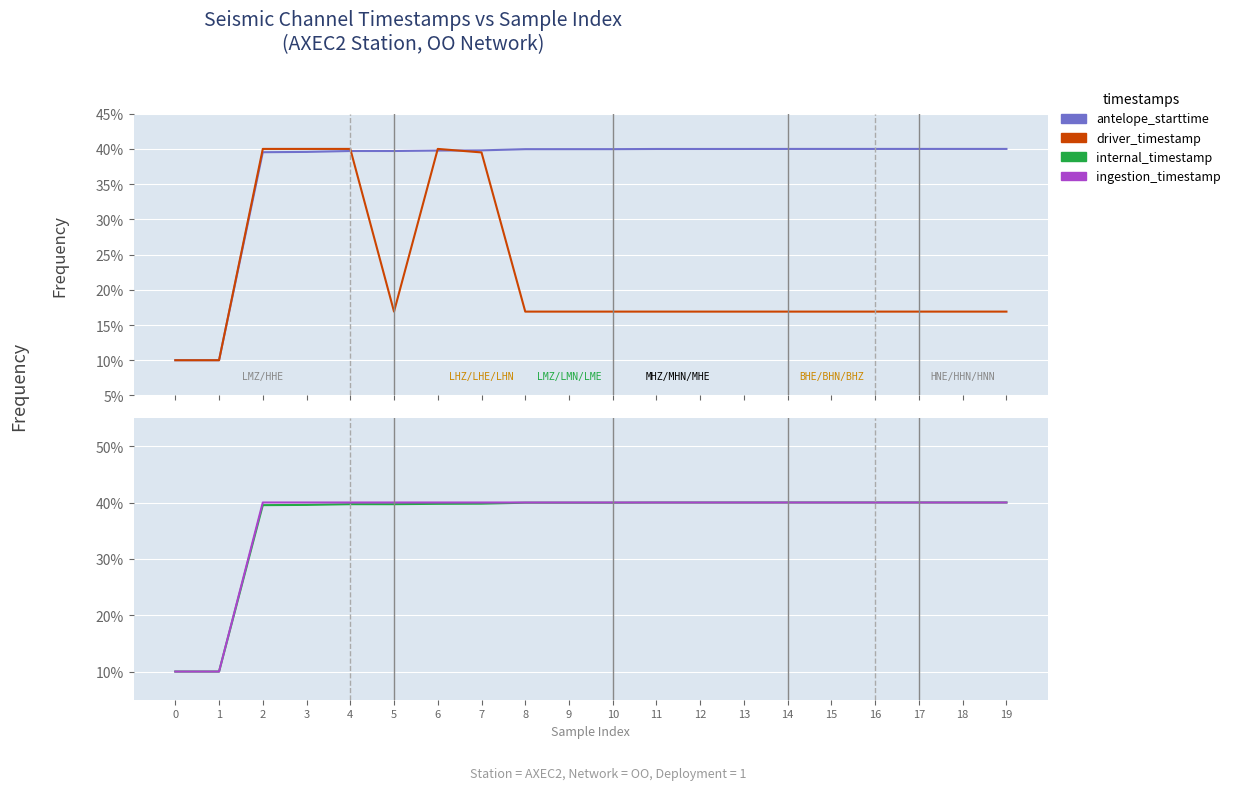

Which has a higher value, 15 or 16?

16